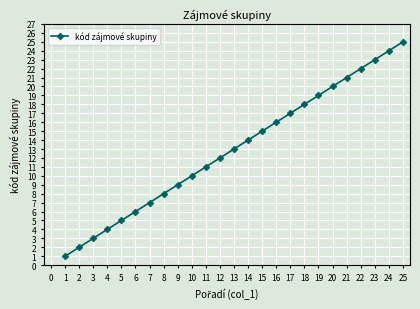

Reading left to right, transcribe all the data shown in this chart.

1	2	3	4	5	6	7	8	9	10	11	12	13	14	15	16	17	18	19	20	21	22	23	24	25